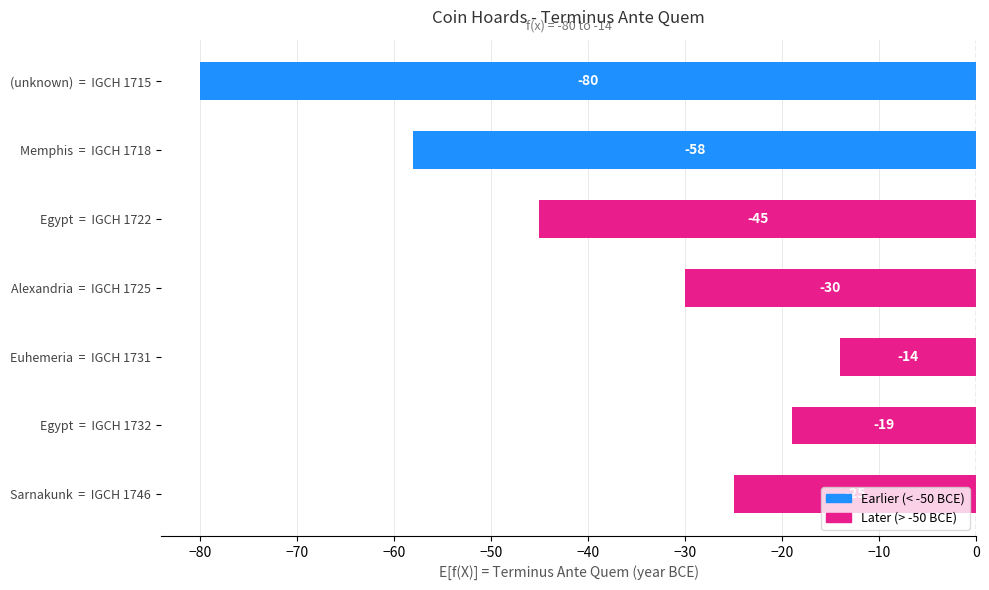

What is the sum of all values?

-271